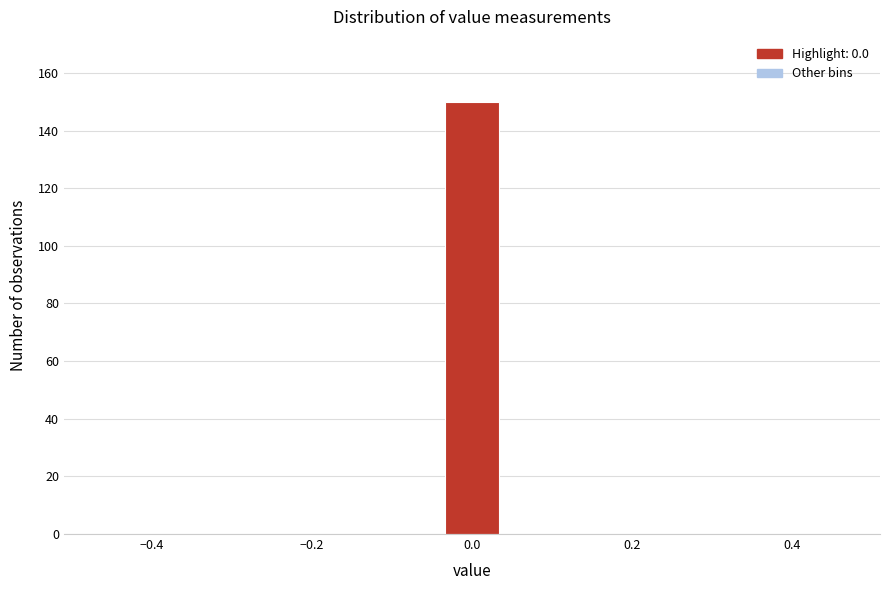

Around what value on the x-axis is the tallest bar? Give the approximate position of its centre, as read against the axis.

0.00